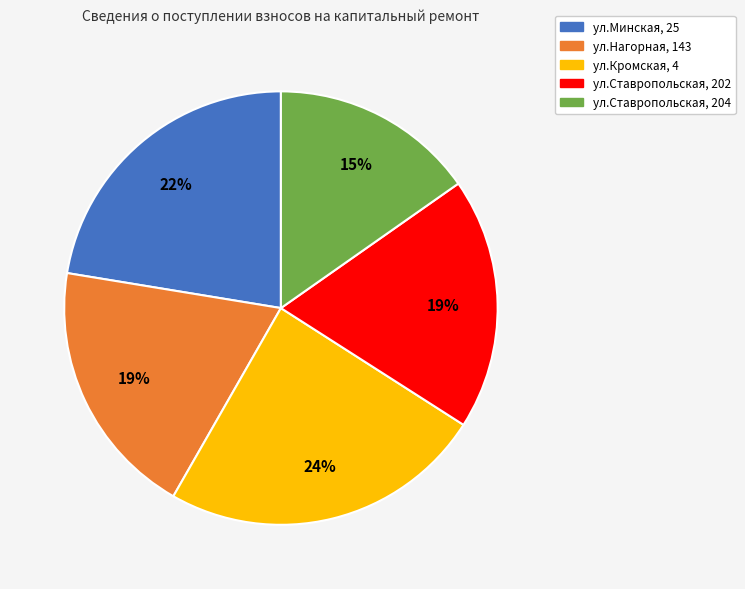

Between ул.Минская, 25 and ул.Кромская, 4, which is larger?

ул.Кромская, 4